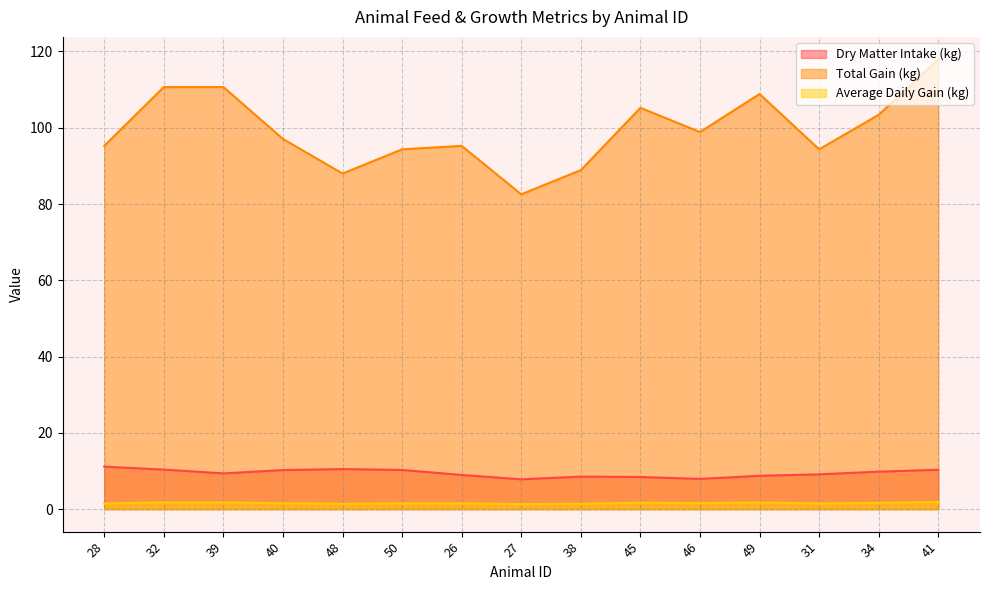

How many Average Daily Gain (kg) values are between 1 and 2?

15